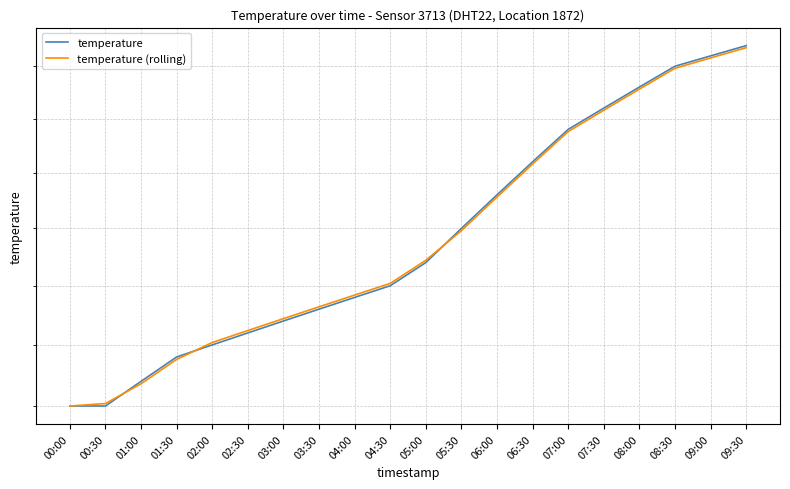

Reading left to right, transcribe all the data shown in this chart.

temperature: 15.0	15.0	15.2	15.4	15.5	15.6	15.7	15.8	15.9	16.0	16.2	16.5	16.8	17.1	17.4	17.6	17.8	18.0	18.1	18.2
temperature (rolling): 15.0	15.0	15.2	15.4	15.5	15.6	15.7	15.8	15.9	16.0	16.2	16.5	16.8	17.1	17.4	17.6	17.8	18.0	18.1	18.2